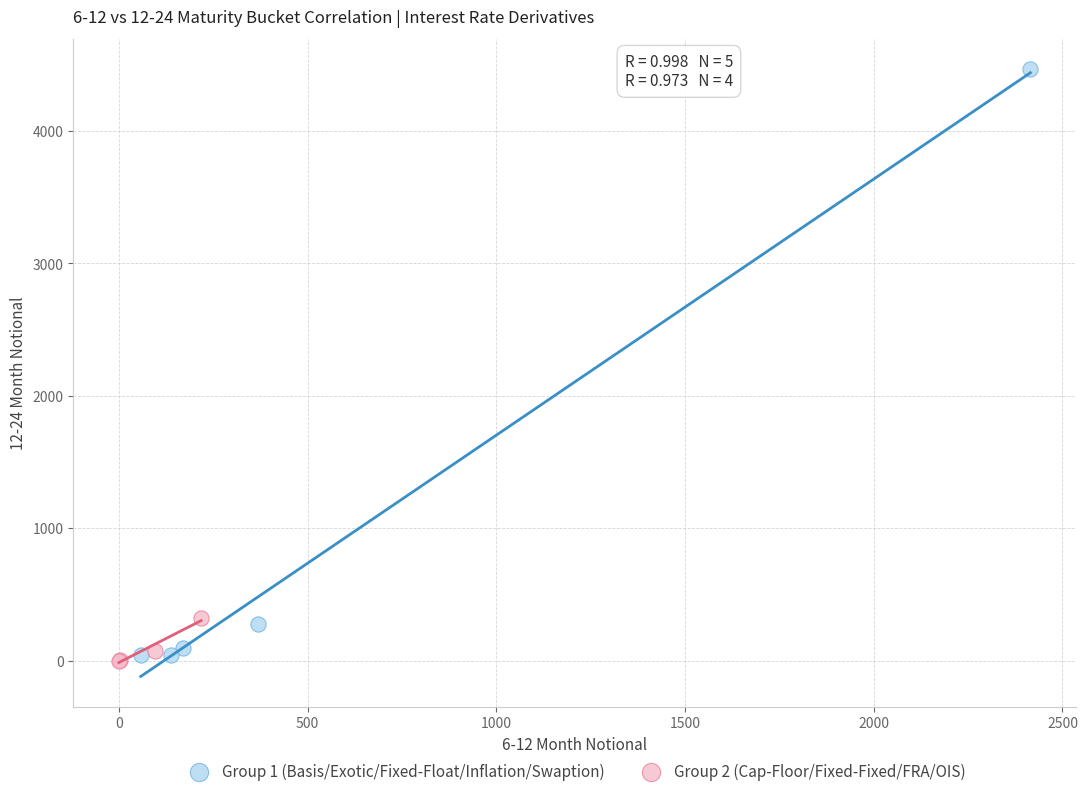

Which series reaches the minimum Y coordinate?

Group 2 (Cap-Floor/Fixed-Fixed/FRA/OIS)